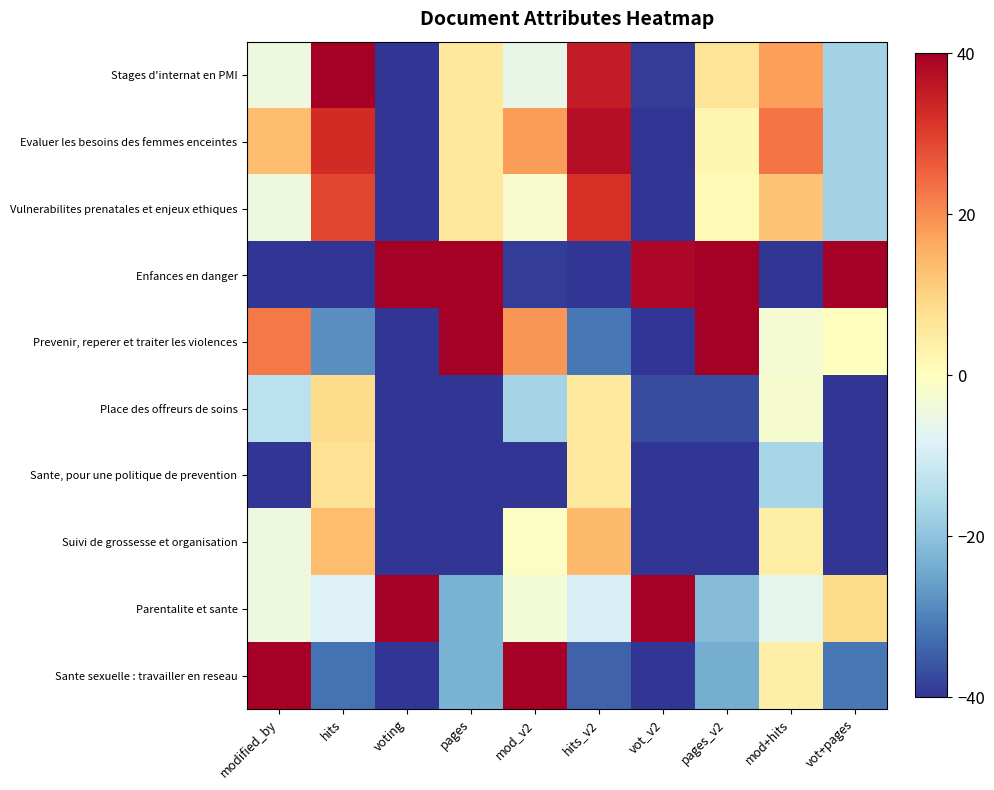

At which category is the sum across all series the highest?

hits